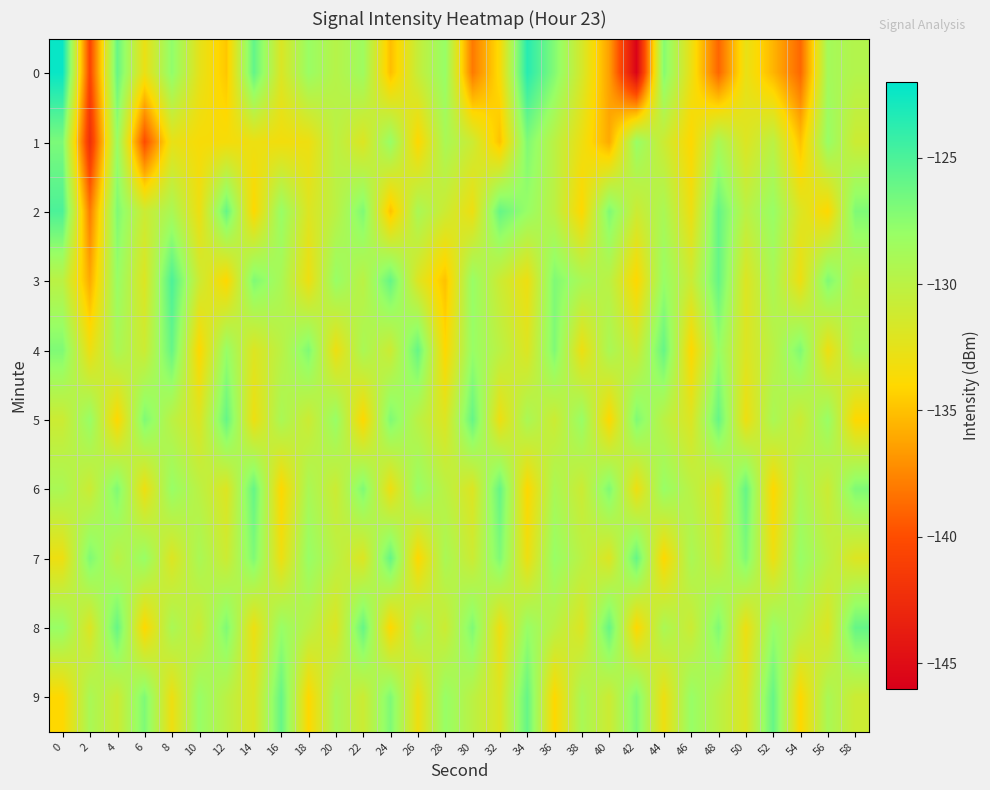

Between 44 and 28, which is larger?

44